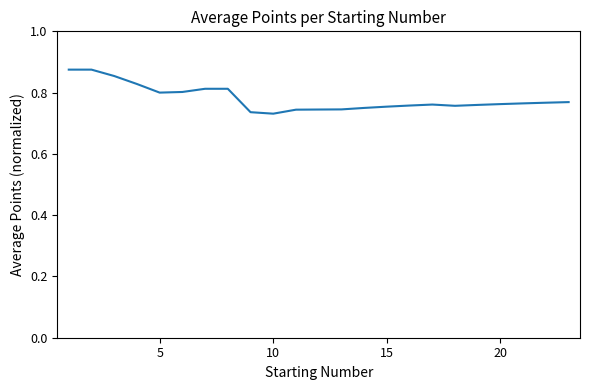

Does the chart display data point markers on the line(s)?

No